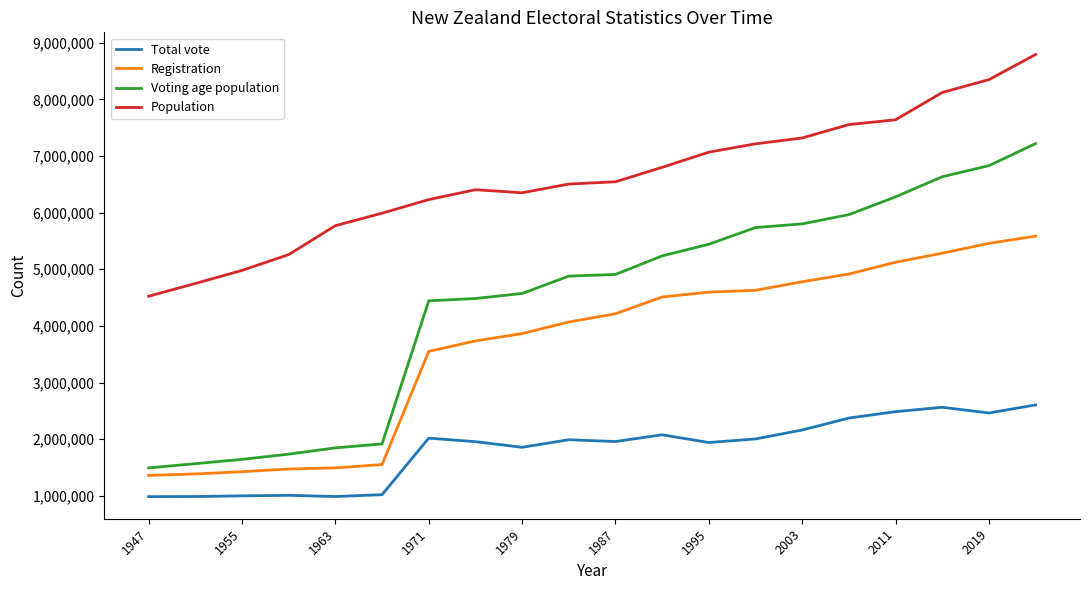

Which series has the largest range (max minus min)?

Voting age population